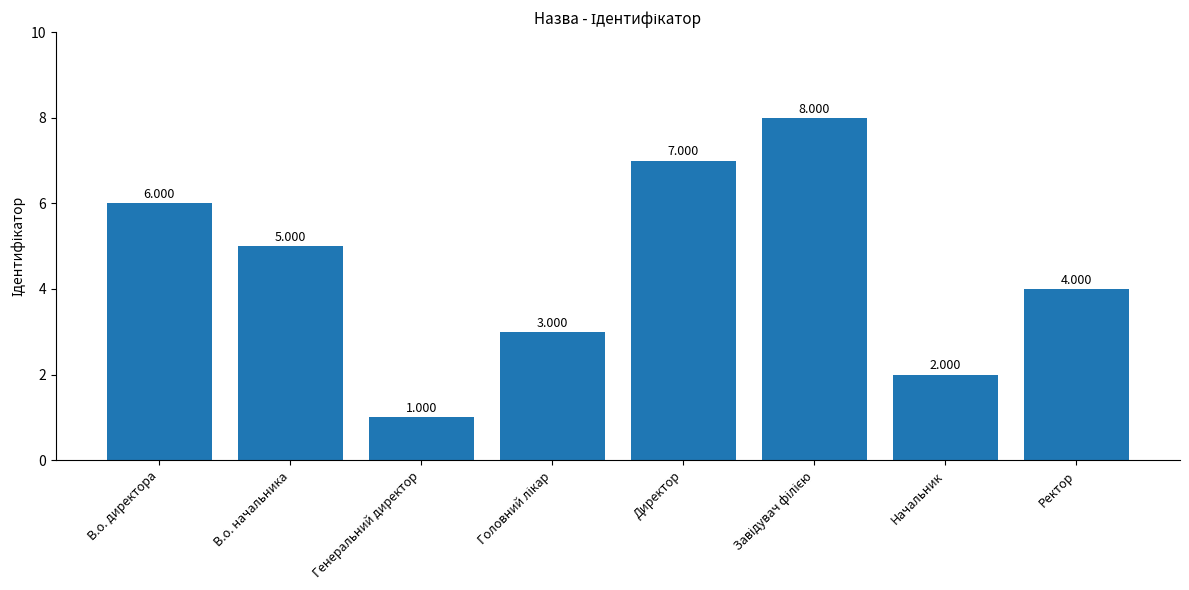

The value at Директор is 7. True or false?

True